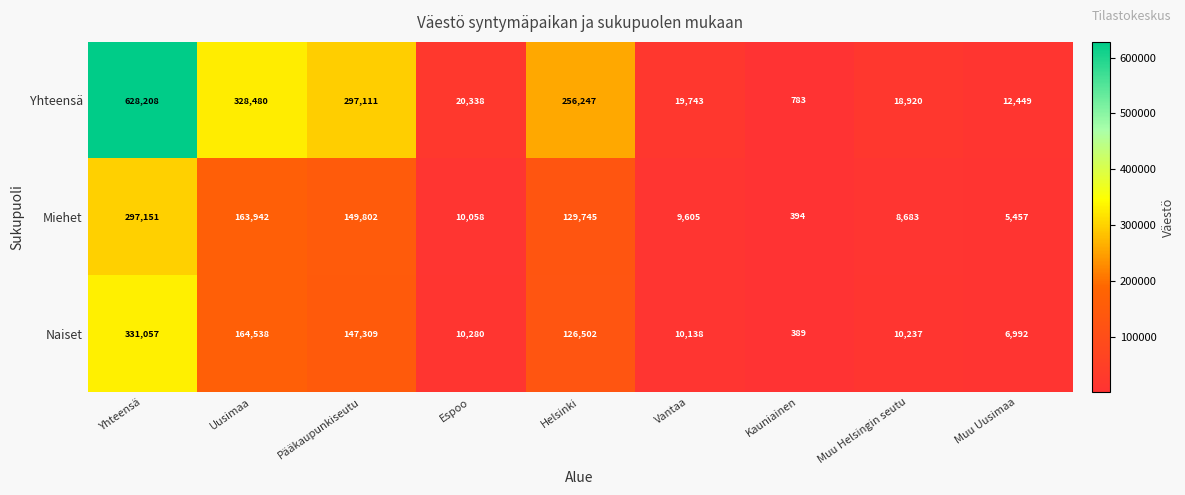

Reading left to right, list all the values displayed in this chart.

Yhteensä: 628208	328480	297111	20338	256247	19743	783	18920	12449
Miehet: 297151	163942	149802	10058	129745	9605	394	8683	5457
Naiset: 331057	164538	147309	10280	126502	10138	389	10237	6992